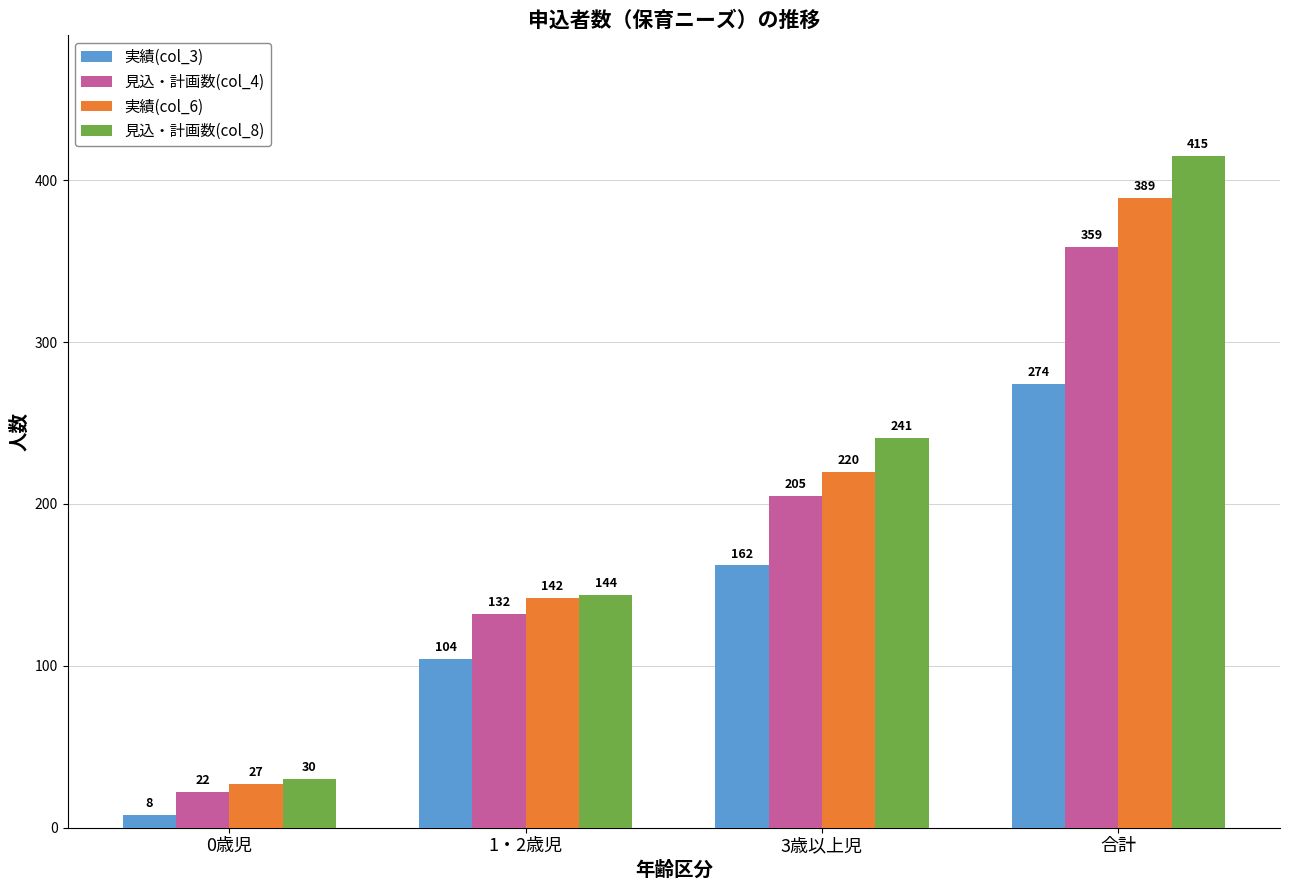

At how many categories does at least one series exceed 134?

3